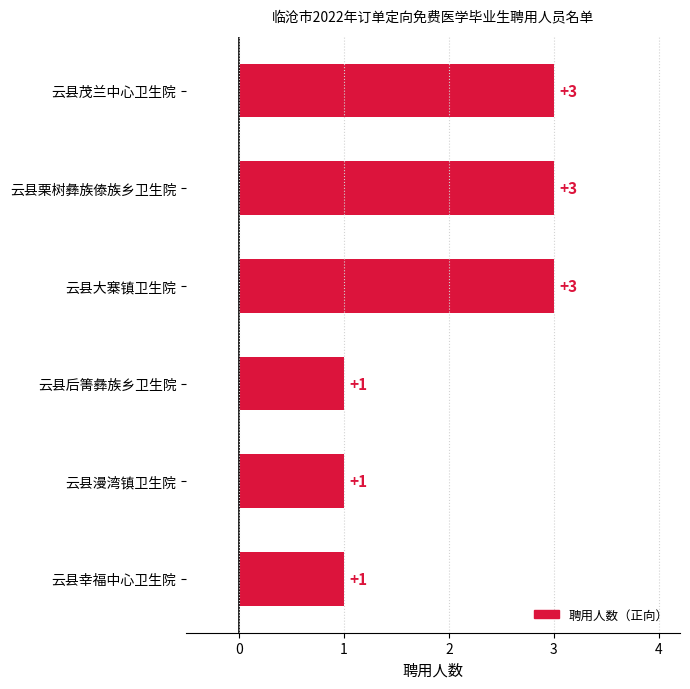

True or false: the data shows 3 at 云县大寨镇卫生院.

True